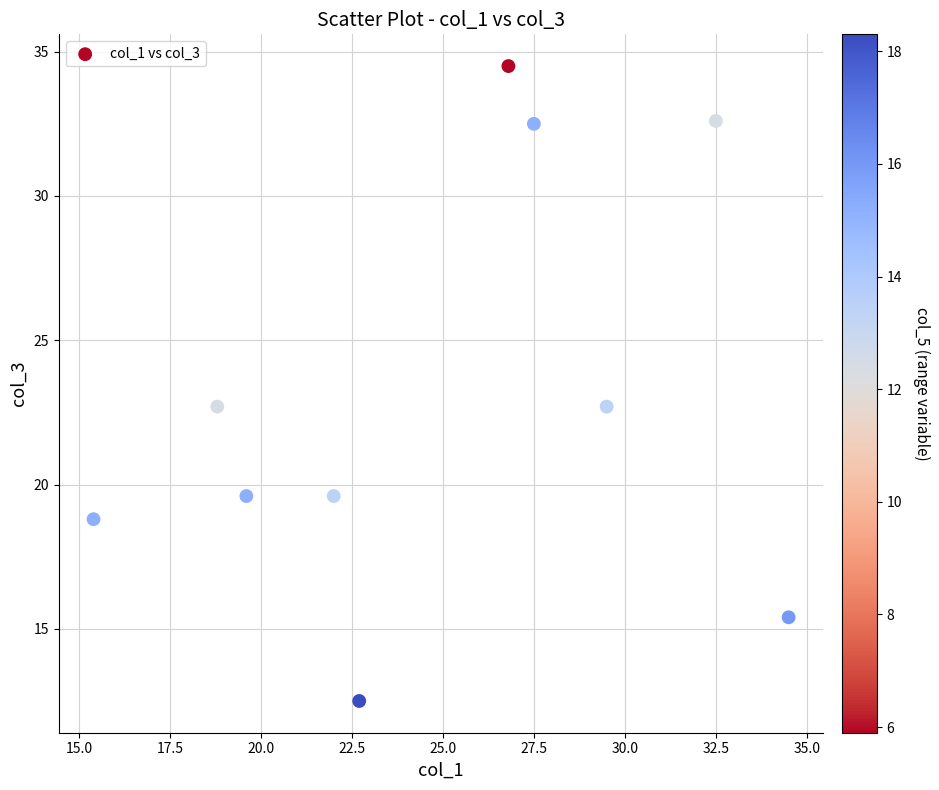

What is the range of X values (max minus min)?

19.1